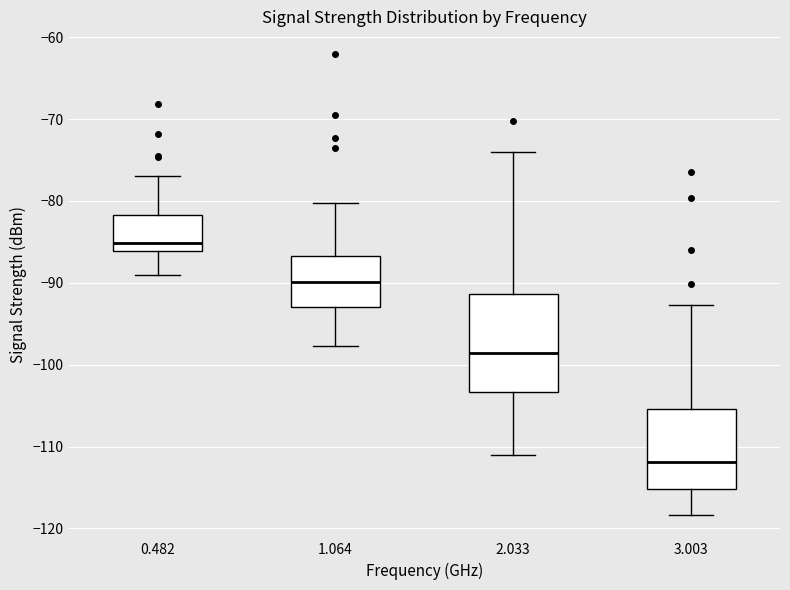

Reading left to right, read every box against the y-axis: the position of its median line, the range the box covers, and the ends of its whiskers. The values are not printed on the chart, so give them approximately, as read against the axis.

0.482: median -85, box -86 to -82, whiskers -89 to -77
1.064: median -90, box -93 to -87, whiskers -98 to -80
2.033: median -99, box -103 to -91, whiskers -111 to -74
3.003: median -112, box -115 to -105, whiskers -118 to -93